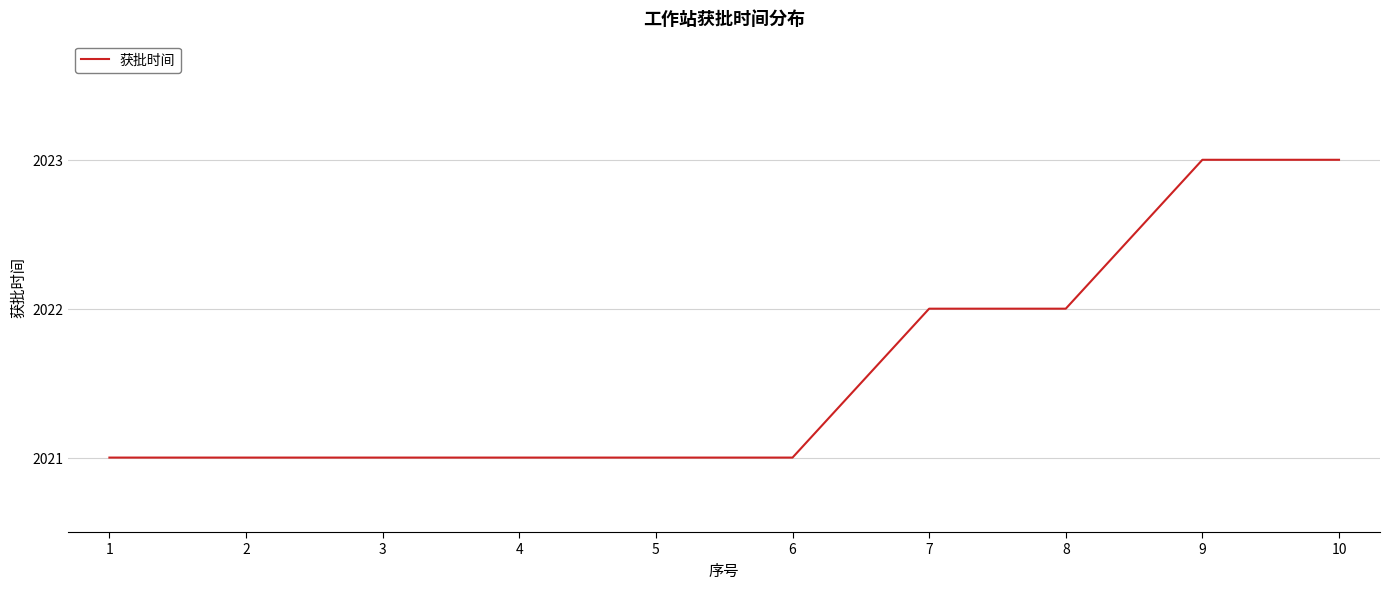

What is the sum of all values?

20216